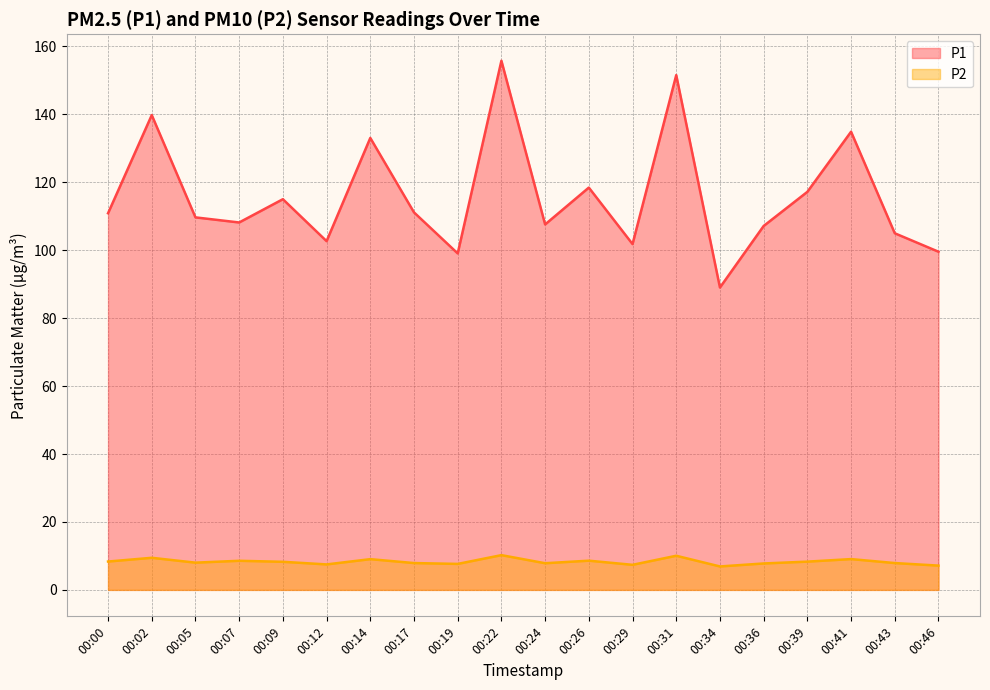

True or false: P2 has a value of 12.6 at 00:14.

False